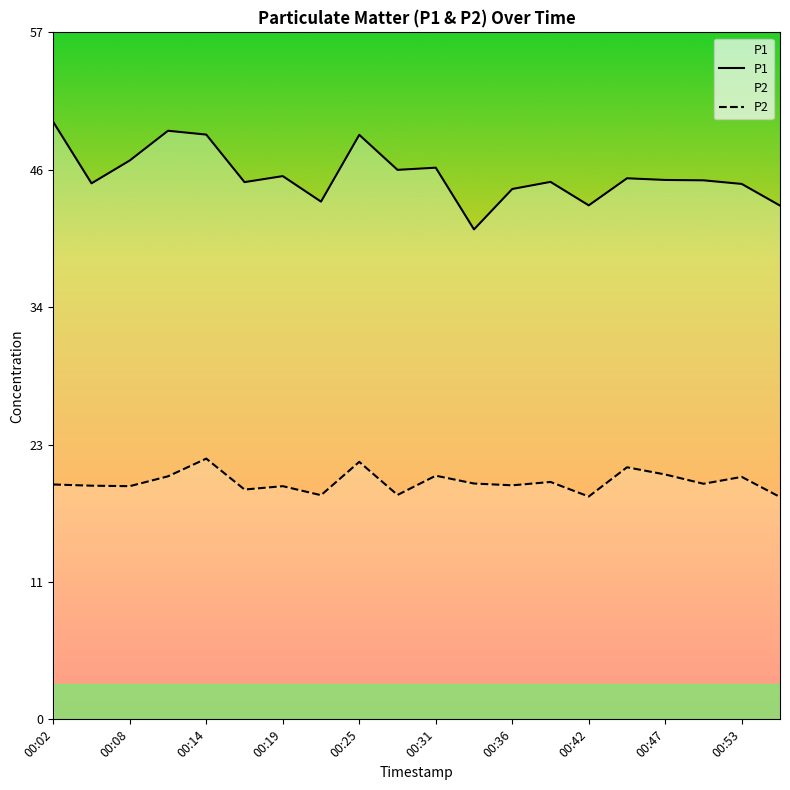

Which series has the largest range (max minus min)?

P1